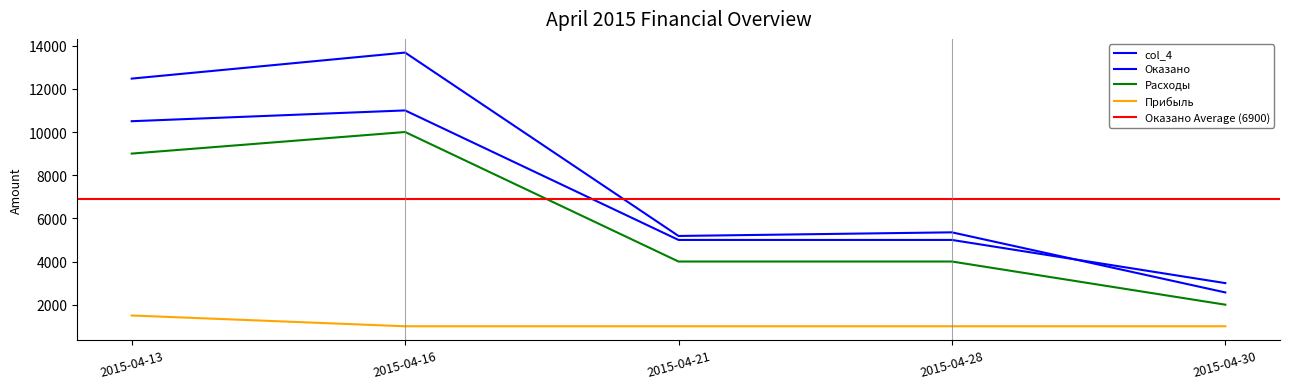

Where is Прибыль nearest to the value 1250?

2015-04-13